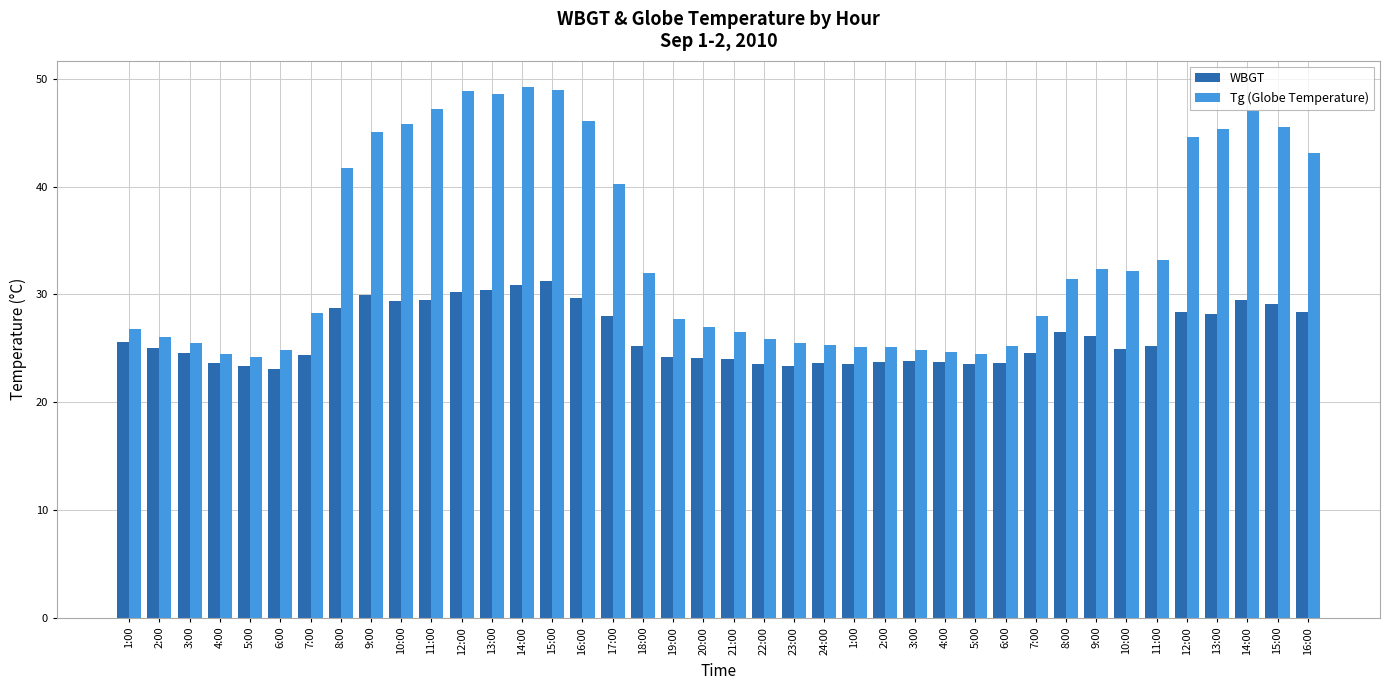

What are all the series names shown in the legend?

WBGT, Tg (Globe Temperature)